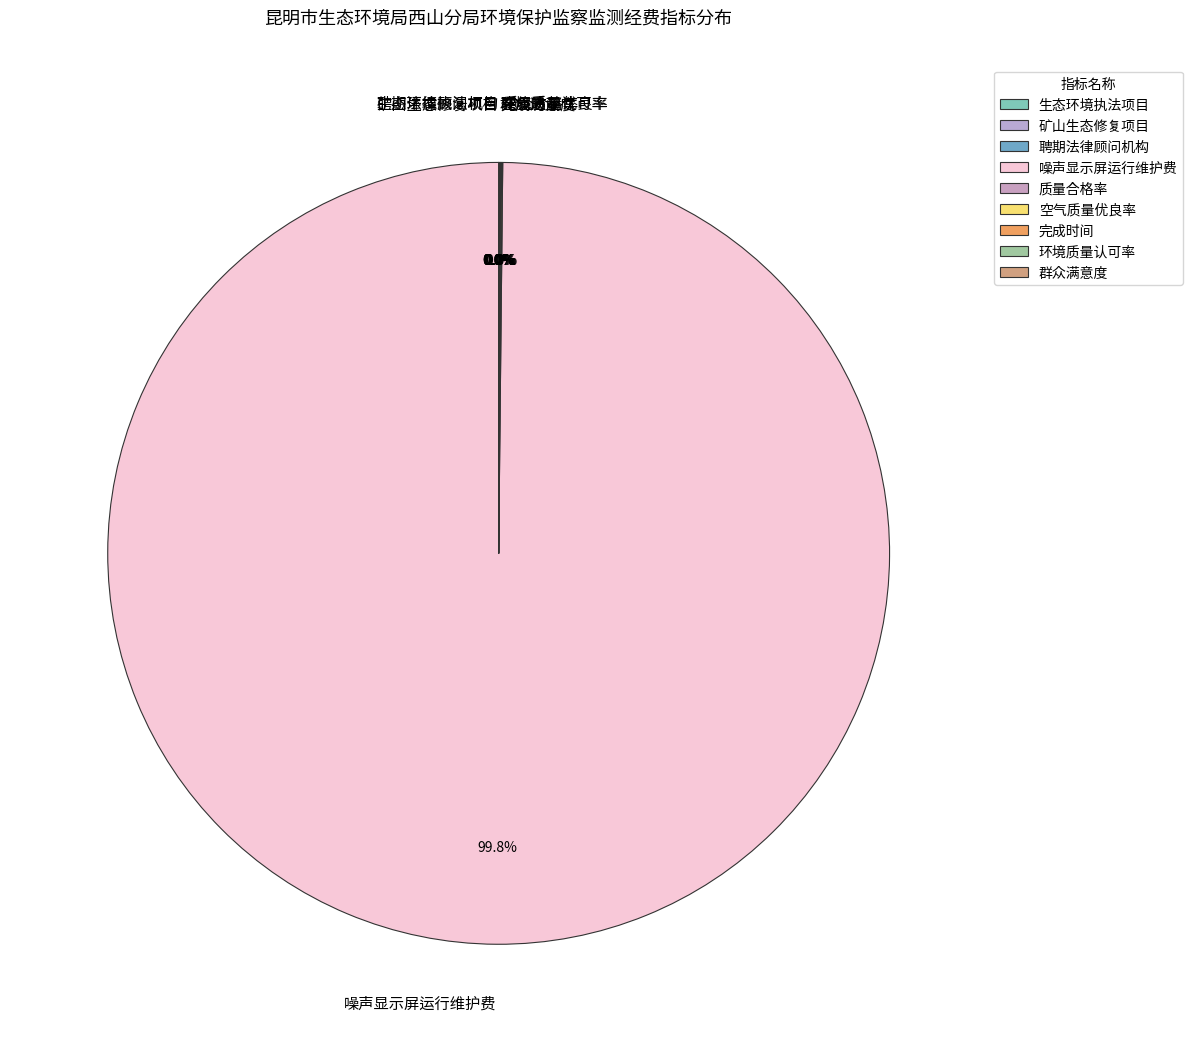

Which category has the biggest portion of the pie?

噪声显示屏运行维护费